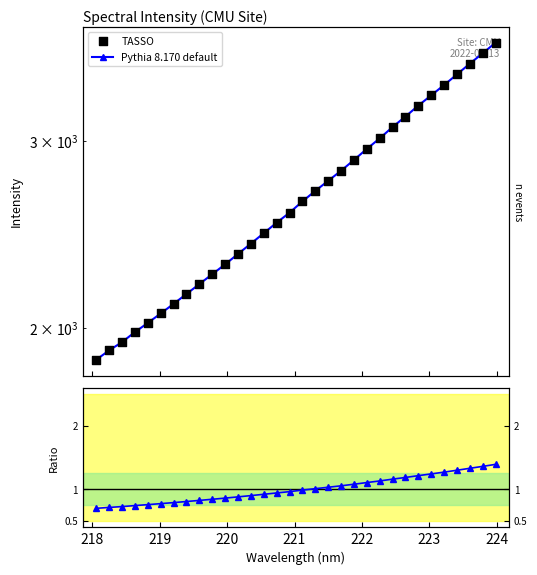

Which series has the largest total across all categories?

Pythia 8.170 default